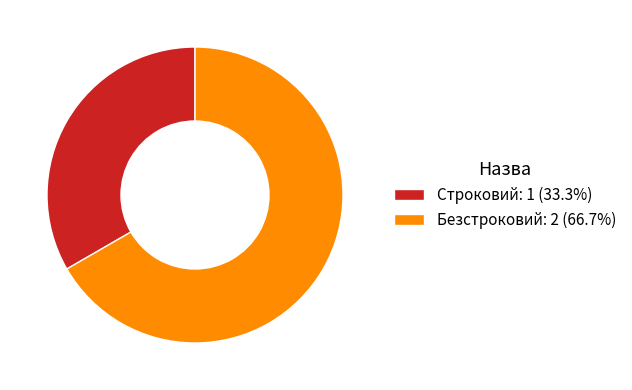

Combined, do Строковий and Безстроковий account for over 50%?

Yes